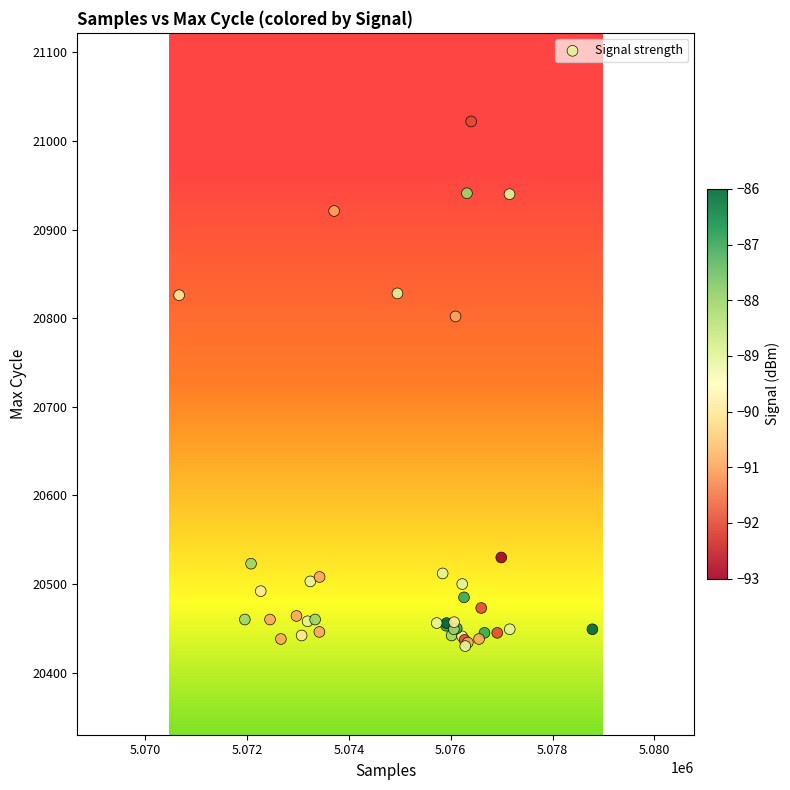

What Y value in the scatter plot is closest to 20726?

20802